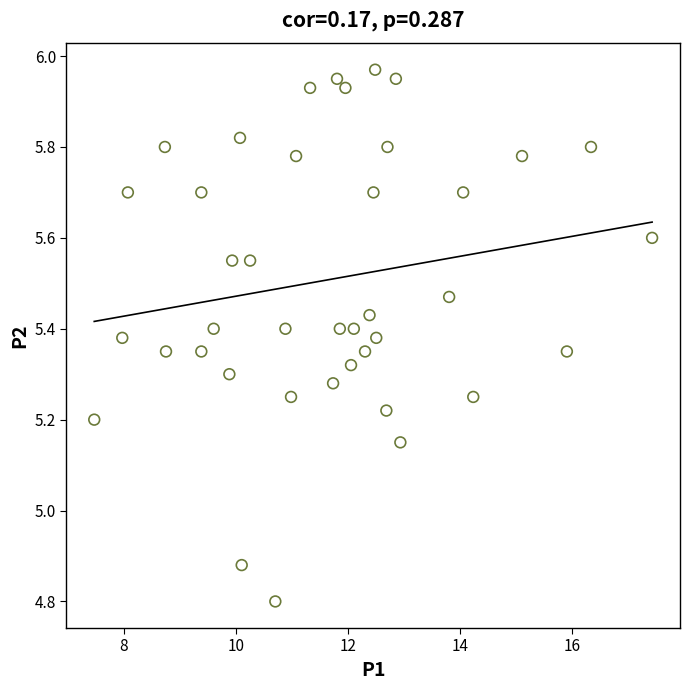

What is the range of Y values (max minus min)?

1.2